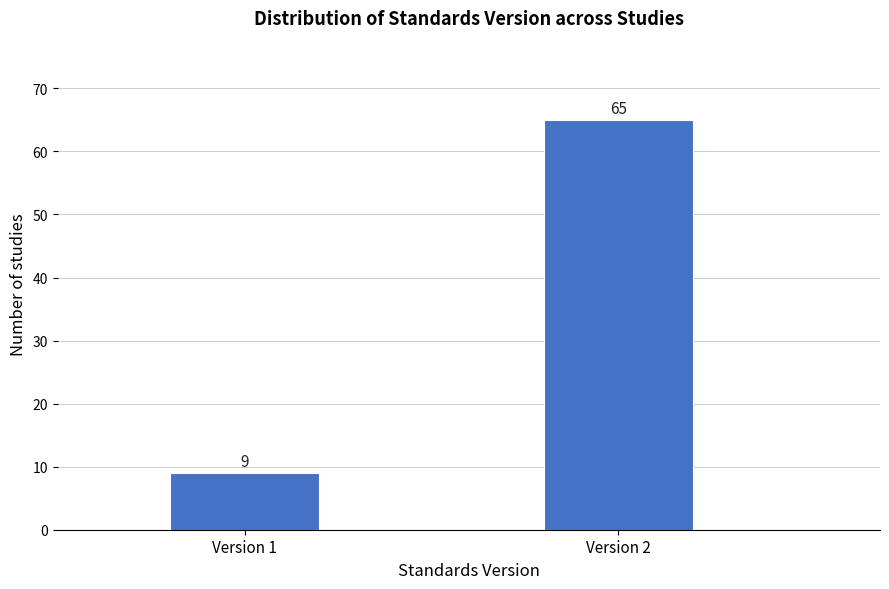

Reading right to left, extract all data points from this chart.

Version 2=65	Version 1=9